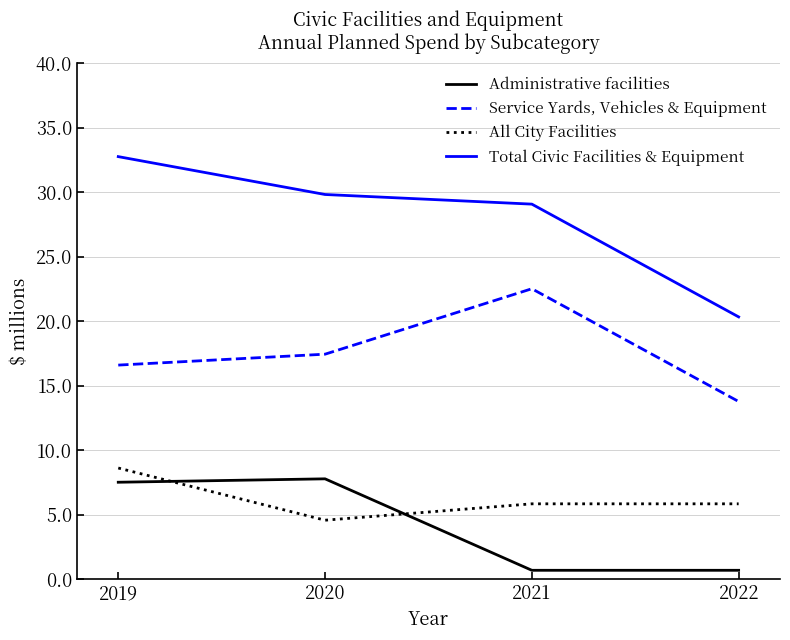

True or false: Total Civic Facilities & Equipment and Service Yards, Vehicles & Equipment intersect in this chart.

False